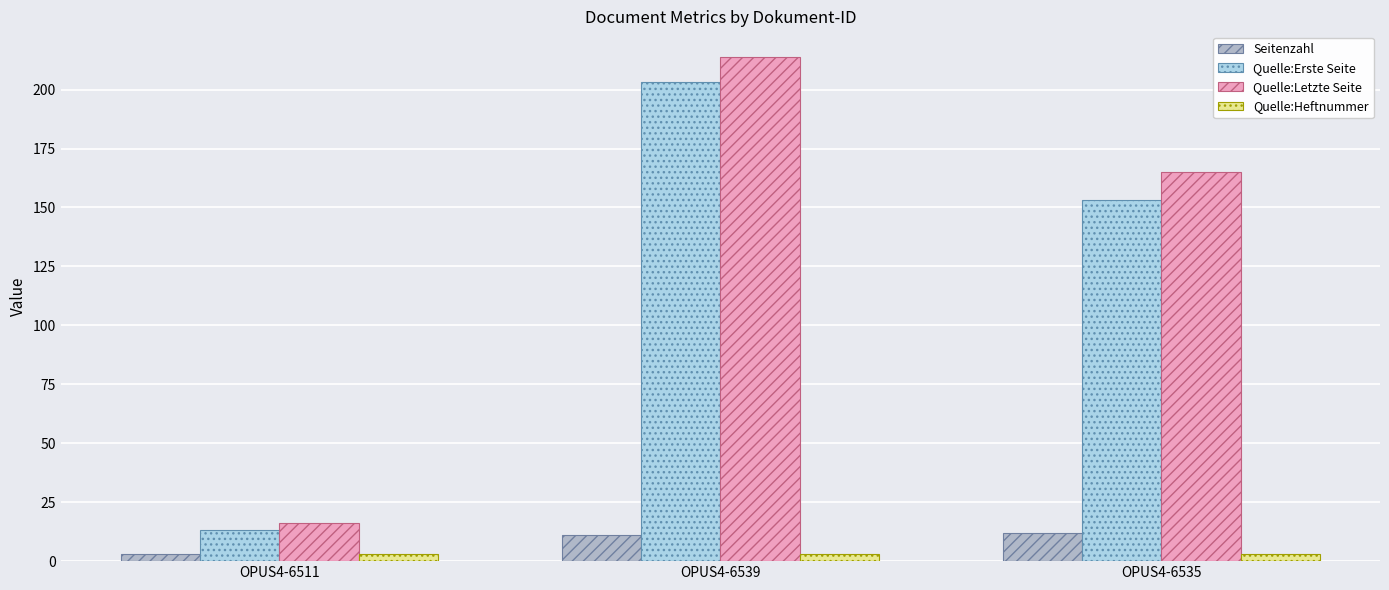

Is the value of Quelle:Heftnummer at OPUS4-6535 greater than the value of Seitenzahl at OPUS4-6535?

No